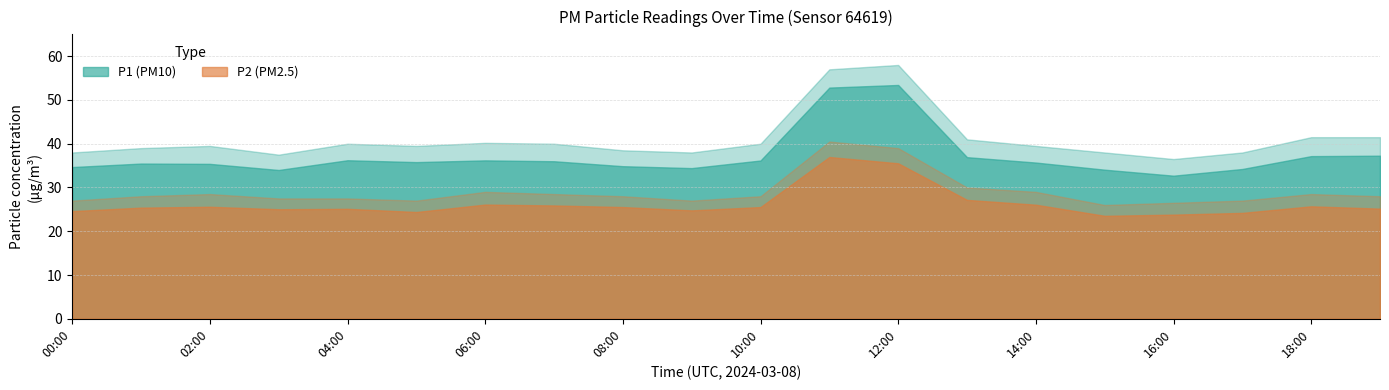

At which category does P1 reach its first local peak?

01:00